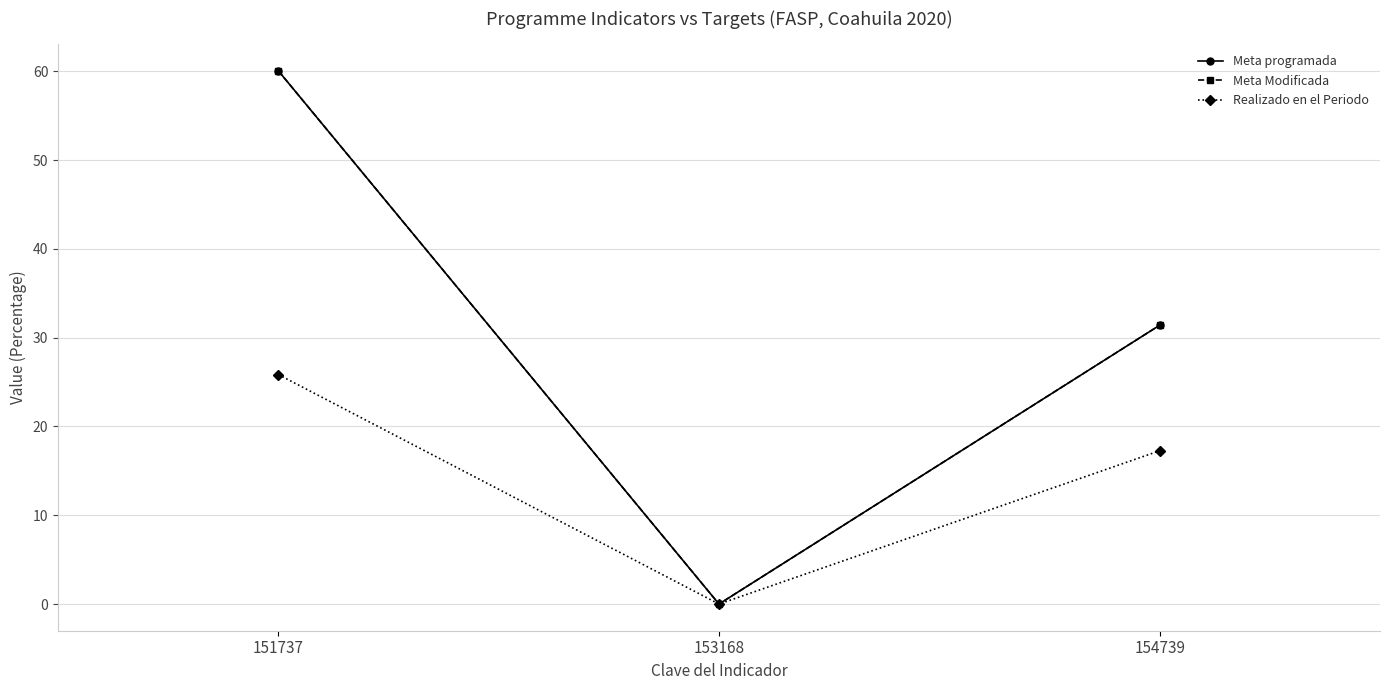

What is the average value of the Realizado en el Periodo series?

14.4